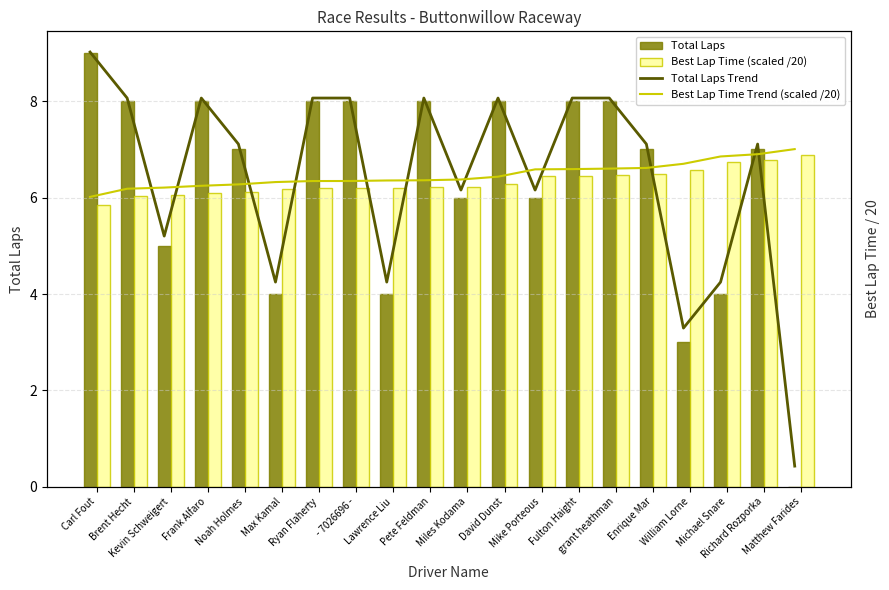

Which series has the widest spread of values?

Total Laps